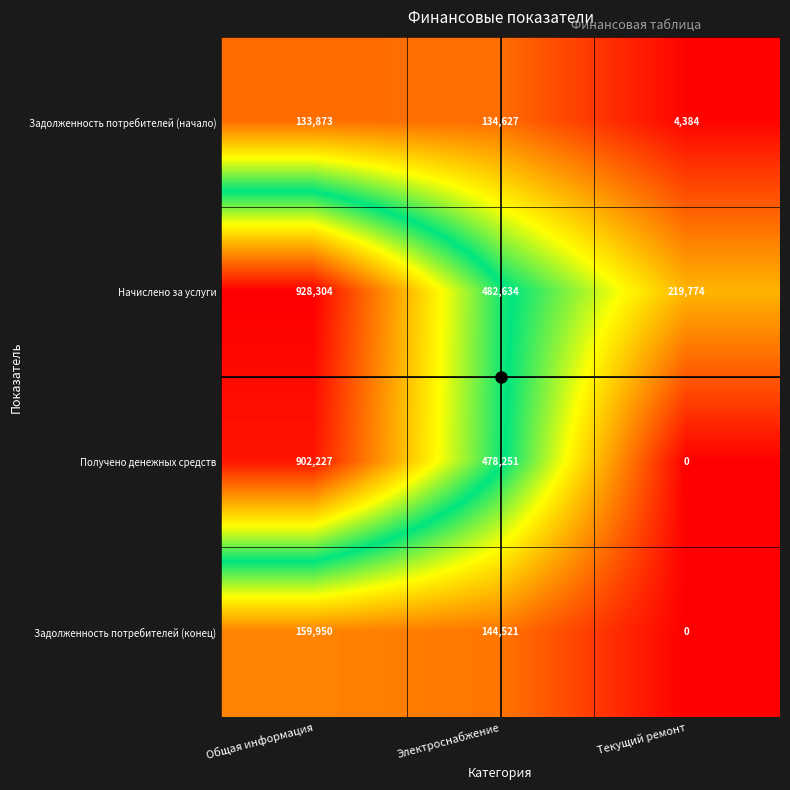

What is the difference between the Задолженность потребителей (конец) values at Электроснабжение and Общая информация?

15429